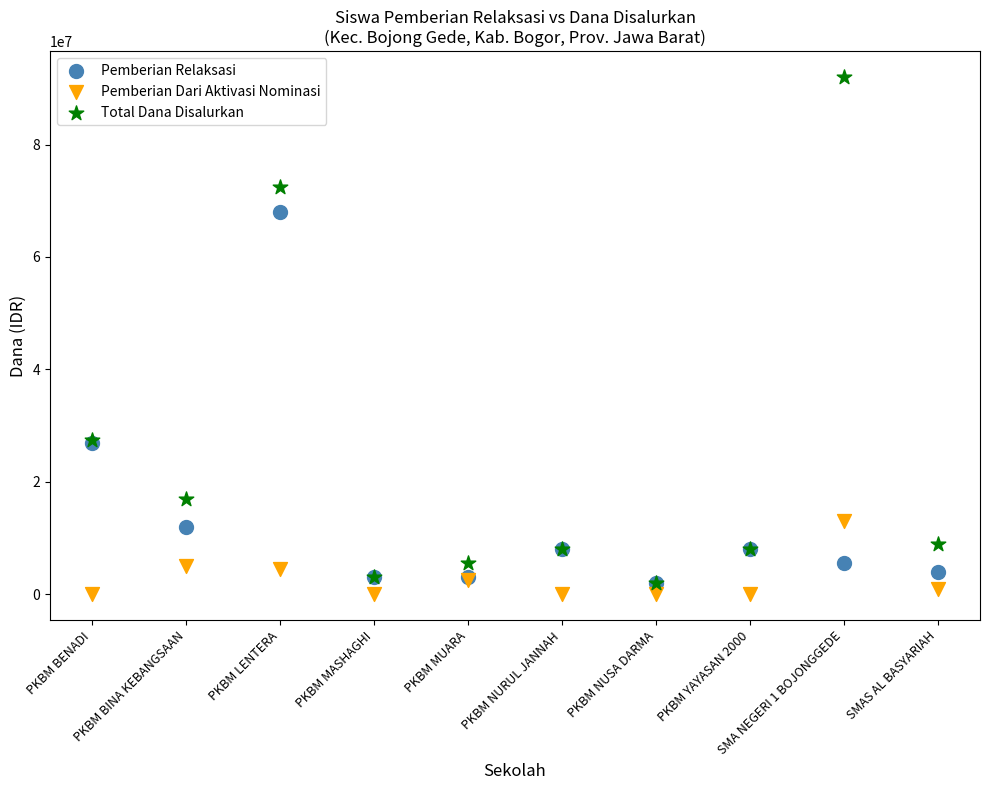

Which series reaches the minimum Y coordinate?

Pemberian Dari Aktivasi Nominasi